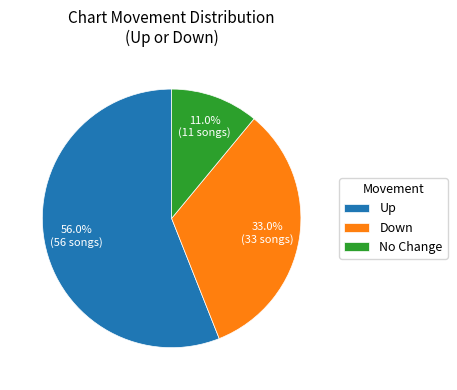

Which category accounts for the majority?

Up